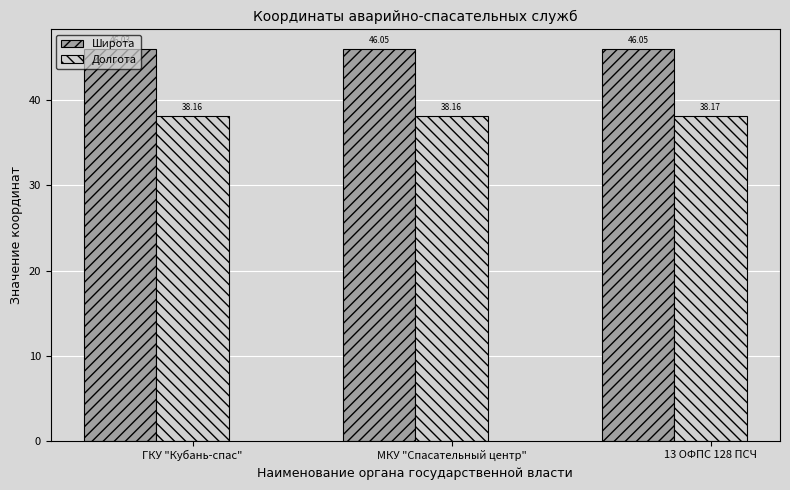

How many bars are there in total?

6